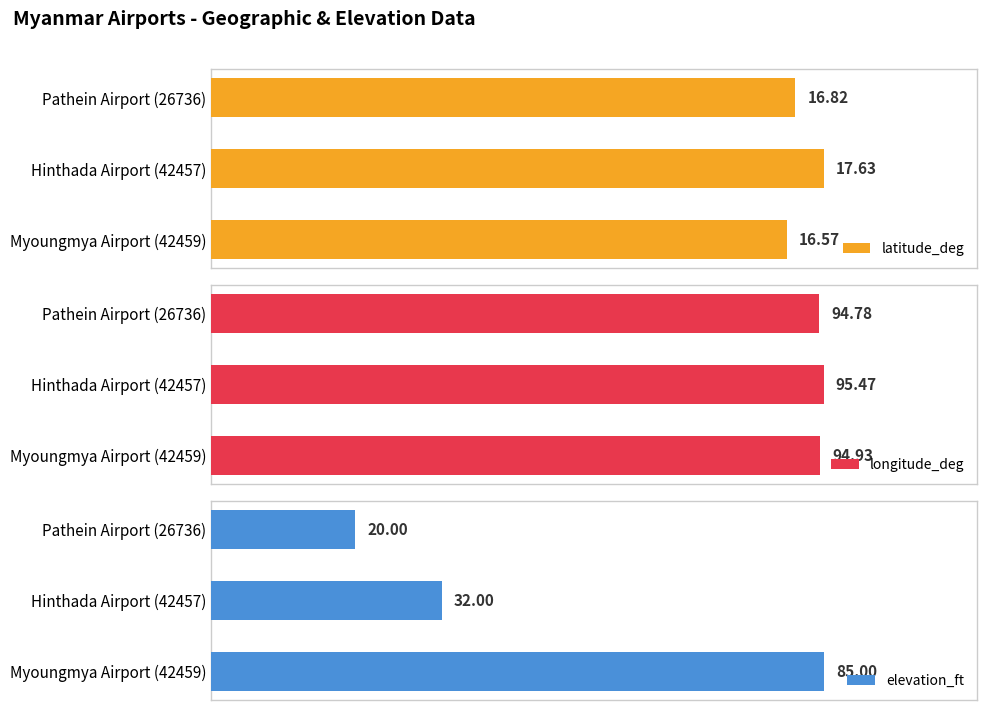

What is the highest value of the elevation_ft series?

85.0